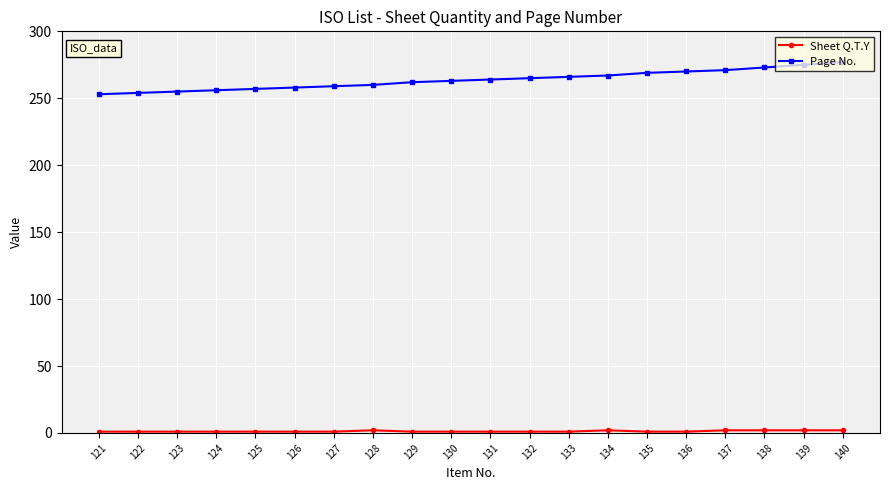

How many categories are shown in the chart?

20